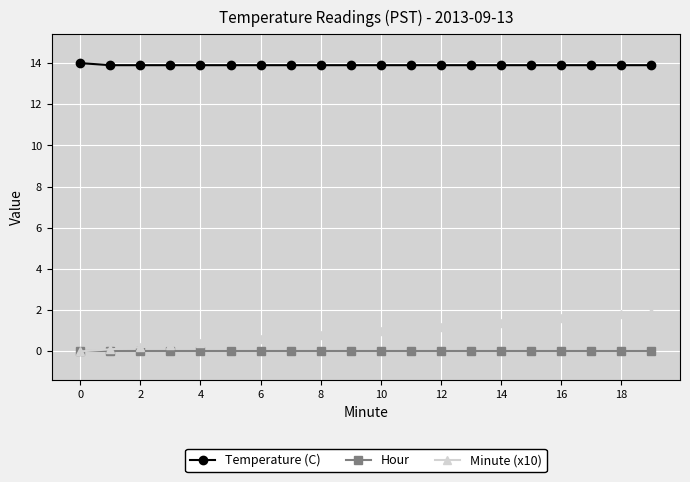

Which series has the largest range (max minus min)?

Minute (x10)